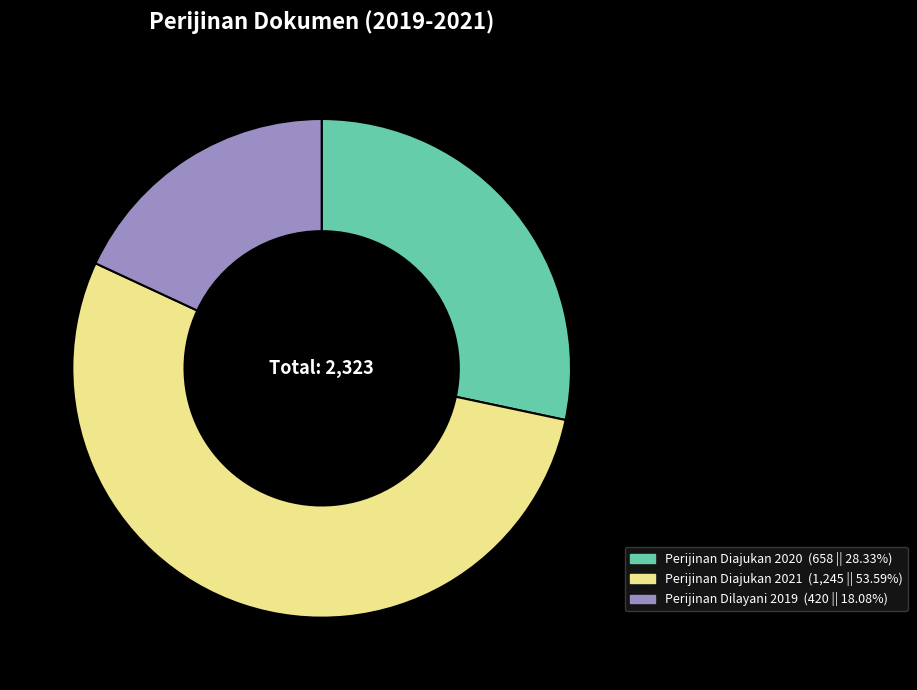

Which has a higher value, Perijinan Dilayani 2019 or Perijinan Diajukan 2020?

Perijinan Diajukan 2020